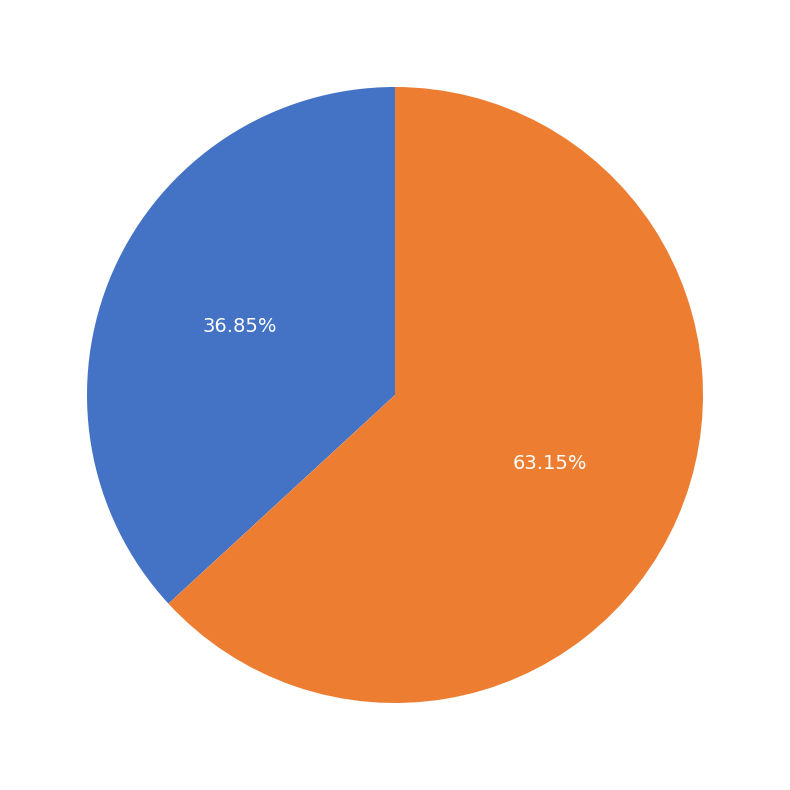

Is there any slice that represents more than half of the pie?

Yes